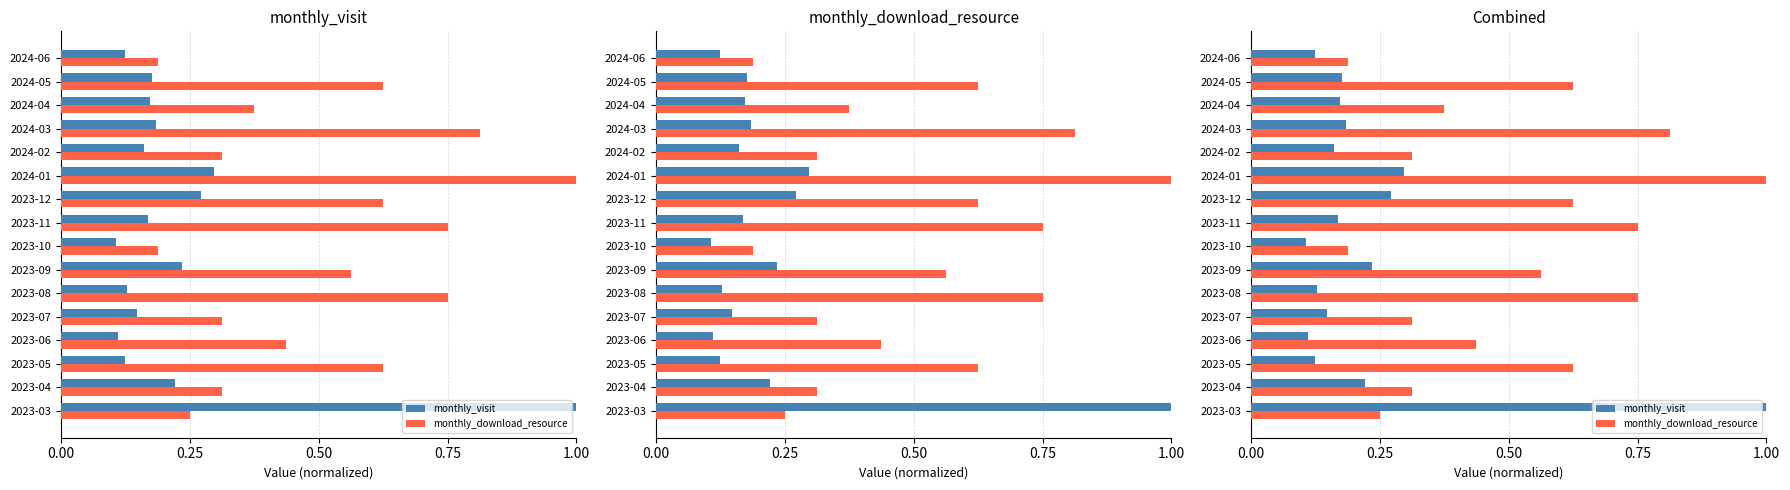

Are the bars horizontal?

Yes